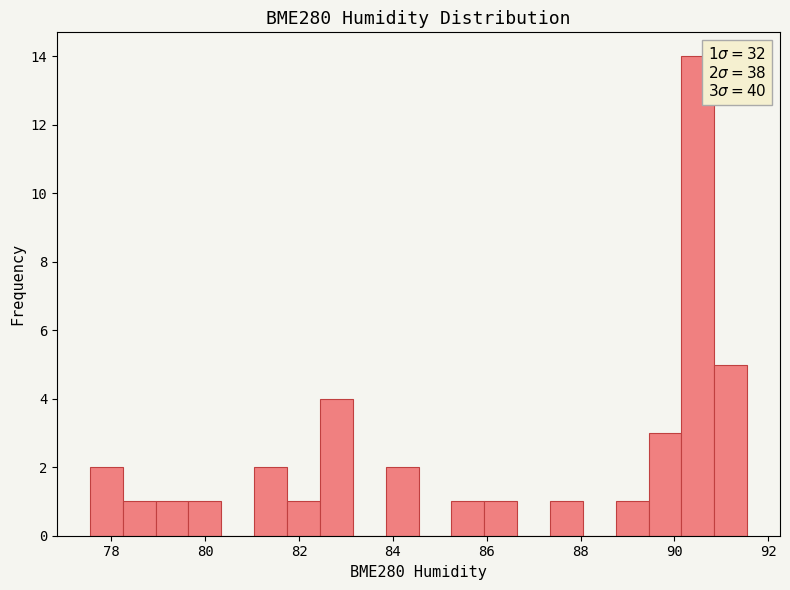

Read against the x-axis, roughly where is the centre of the tallest bar?

90.4